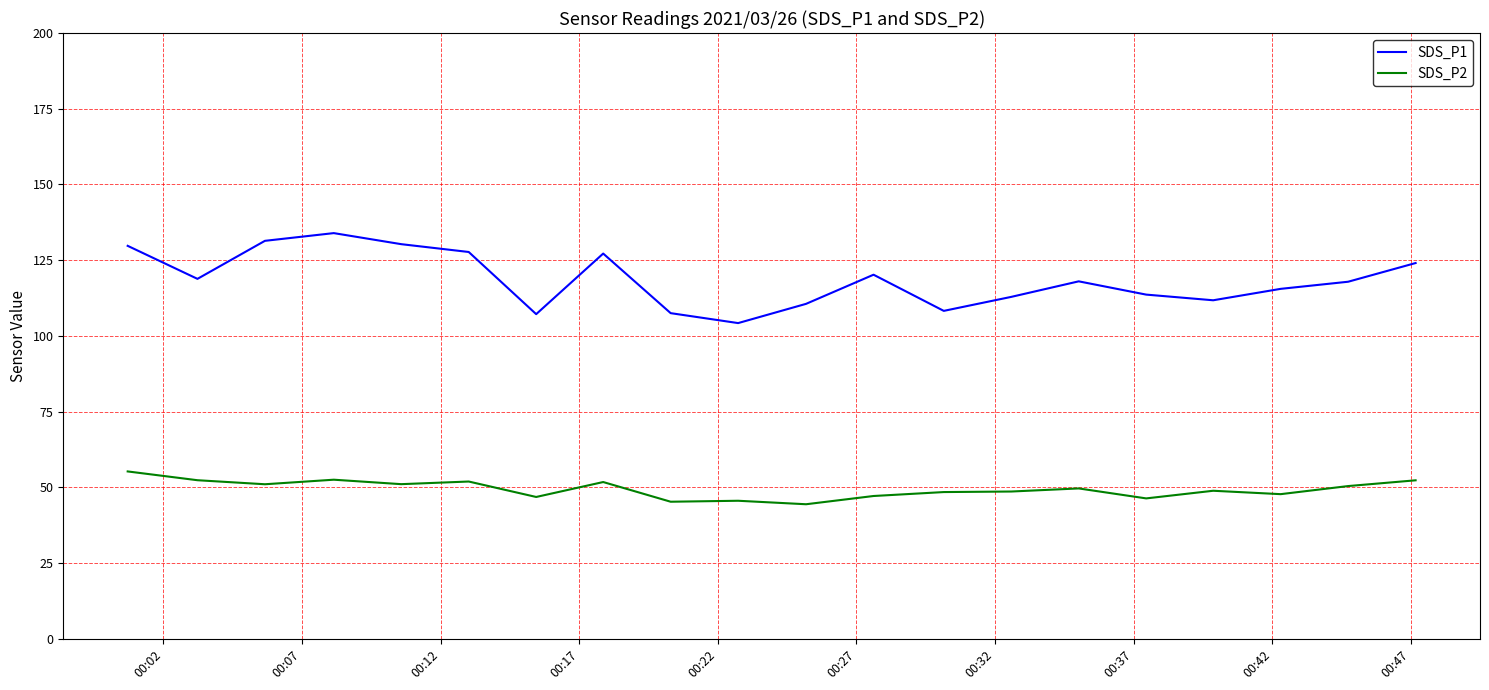

List the series in order of their overall mean, highest first.

SDS_P1, SDS_P2